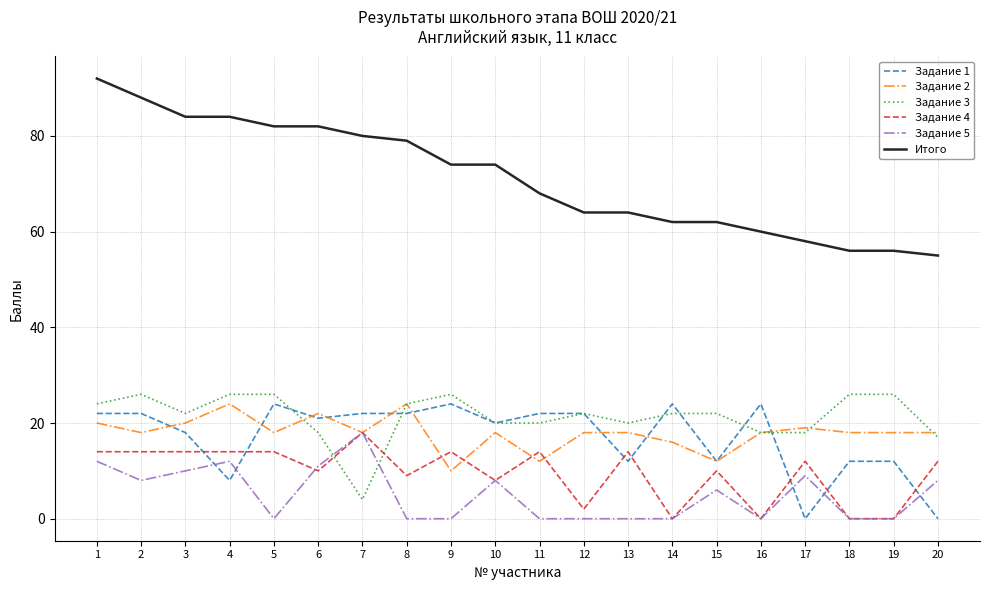

Which series has the widest spread of values?

Итого